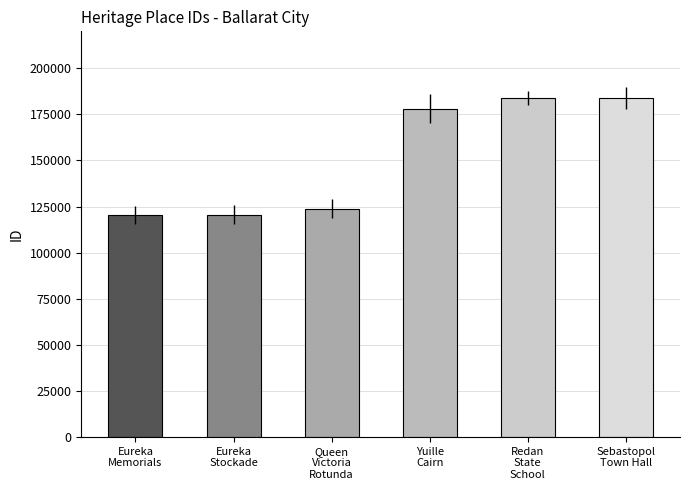

What is the value of the 3rd bar from the left?

123913